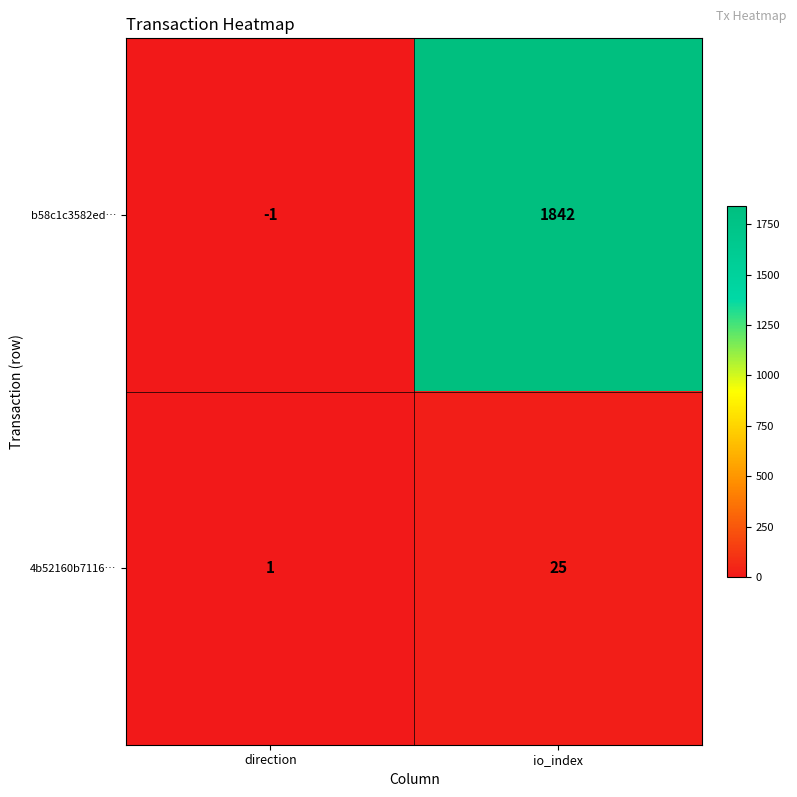

Rank the categories by b58c1c3582ed… value from lowest to highest.

direction, io_index